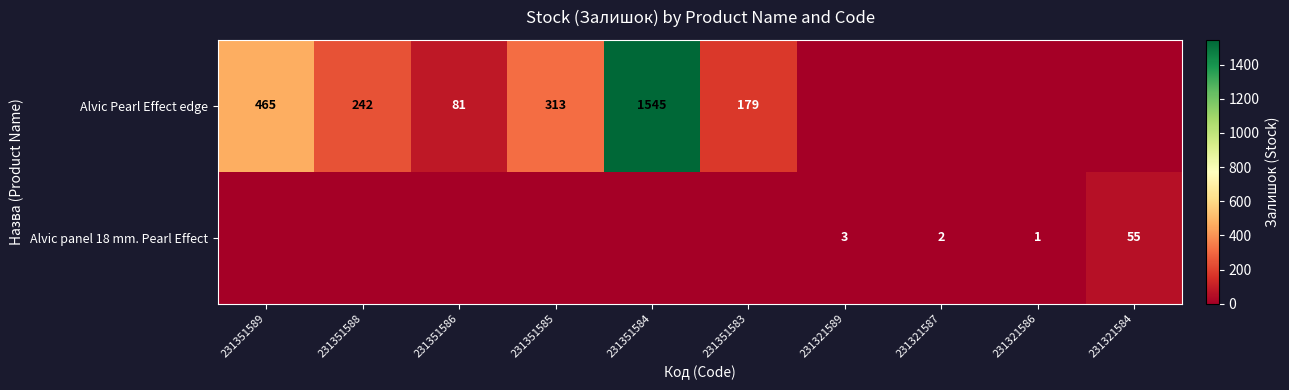

The Alvic panel 18 mm. Pearl Effect series shows 0 at 231321586. True or false?

False